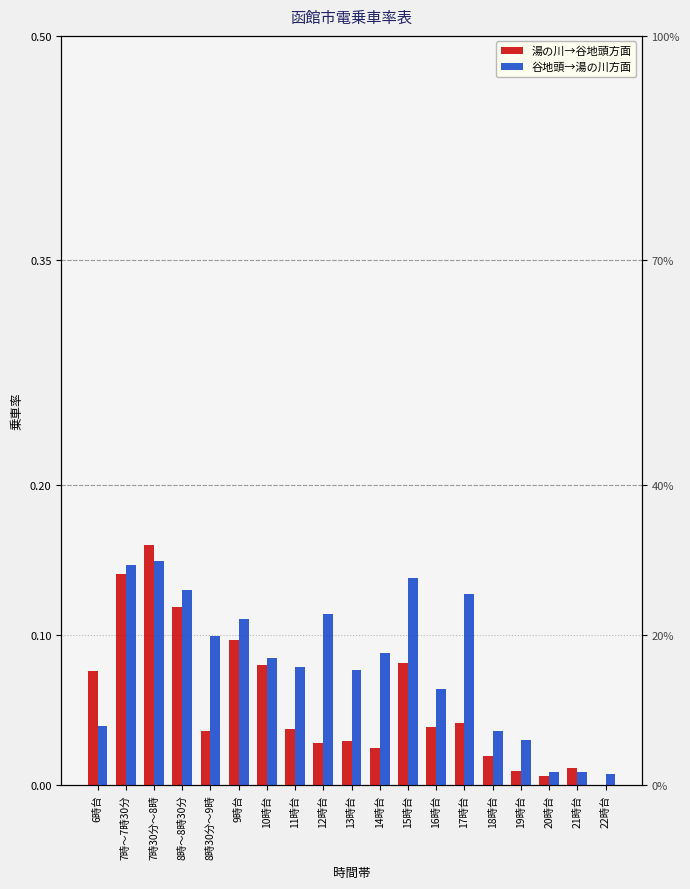

Reading left to right, extract all data points from this chart.

湯の川→谷地頭方面: 6時台=0.1	7時～7時30分=0.1	7時30分～8時=0.2	8時～8時30分=0.1	8時30分～9時=0.0	9時台=0.1	10時台=0.1	11時台=0.0	12時台=0.0	13時台=0.0	14時台=0.0	15時台=0.1	16時台=0.0	17時台=0.0	18時台=0.0	19時台=0.0	20時台=0.0	21時台=0.0	22時台=0.0
谷地頭→湯の川方面: 6時台=0.0	7時～7時30分=0.1	7時30分～8時=0.1	8時～8時30分=0.1	8時30分～9時=0.1	9時台=0.1	10時台=0.1	11時台=0.1	12時台=0.1	13時台=0.1	14時台=0.1	15時台=0.1	16時台=0.1	17時台=0.1	18時台=0.0	19時台=0.0	20時台=0.0	21時台=0.0	22時台=0.0